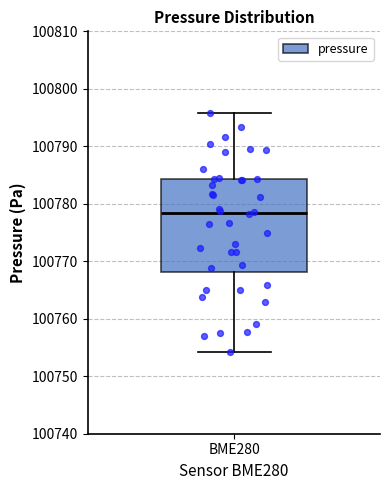

Read this box plot against the y-axis: the position of the median line, the range covered by the box, and the ends of both whiskers. The values are not printed on the chart, so give them approximately, as read against the axis.

median 100778, box 100768 to 100784, whiskers 100754 to 100796